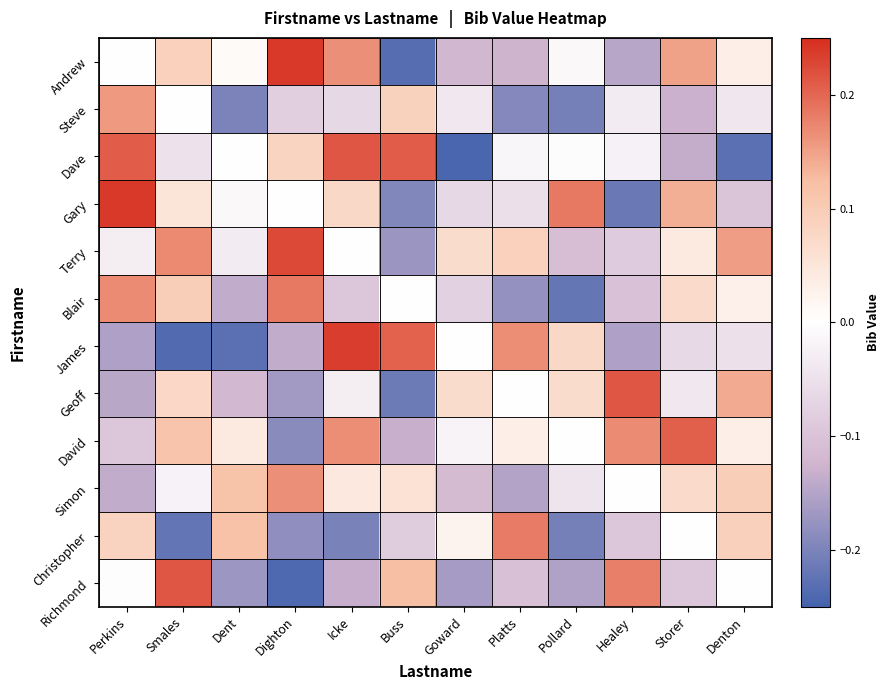

What is the spread (max minus min) of values at Healey?

0.4